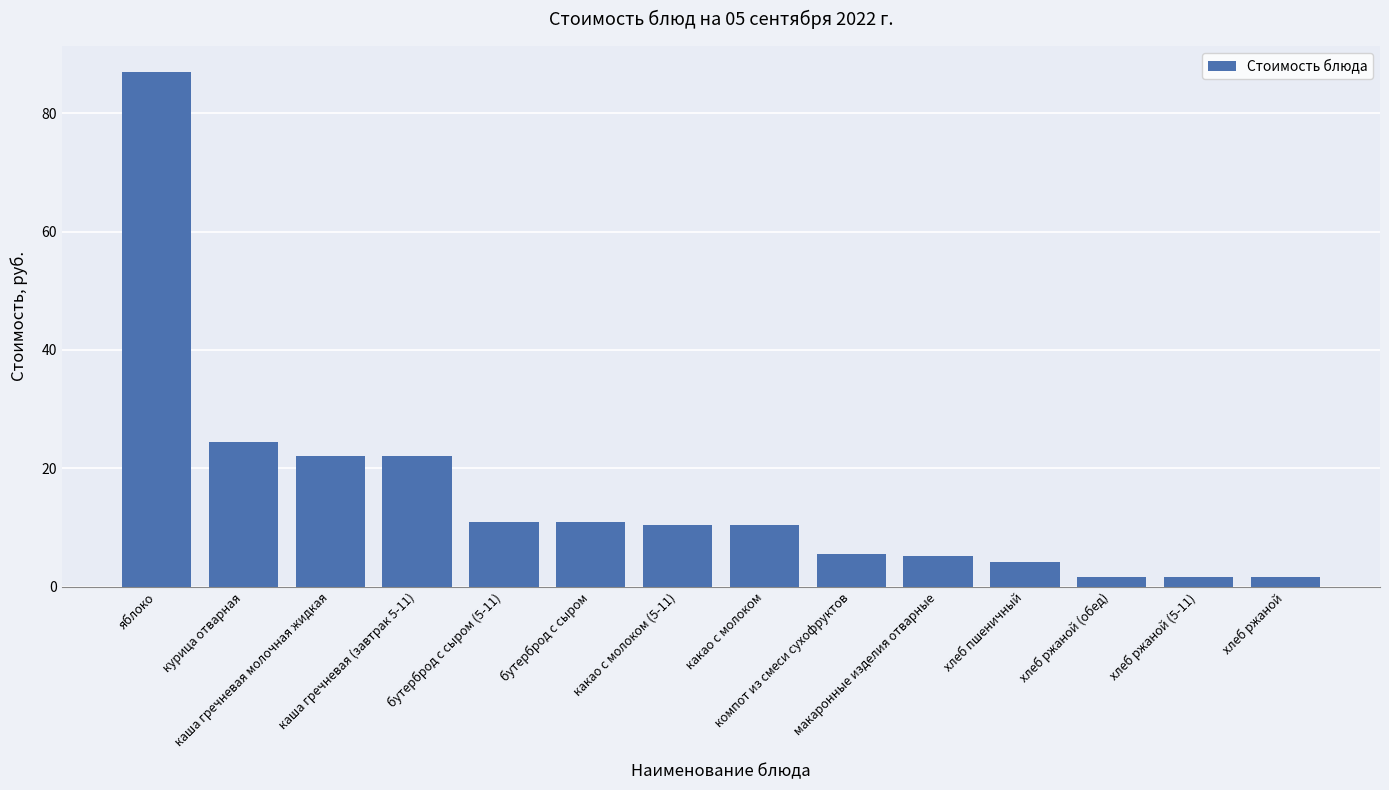

What position from the left is какао с молоком?

8